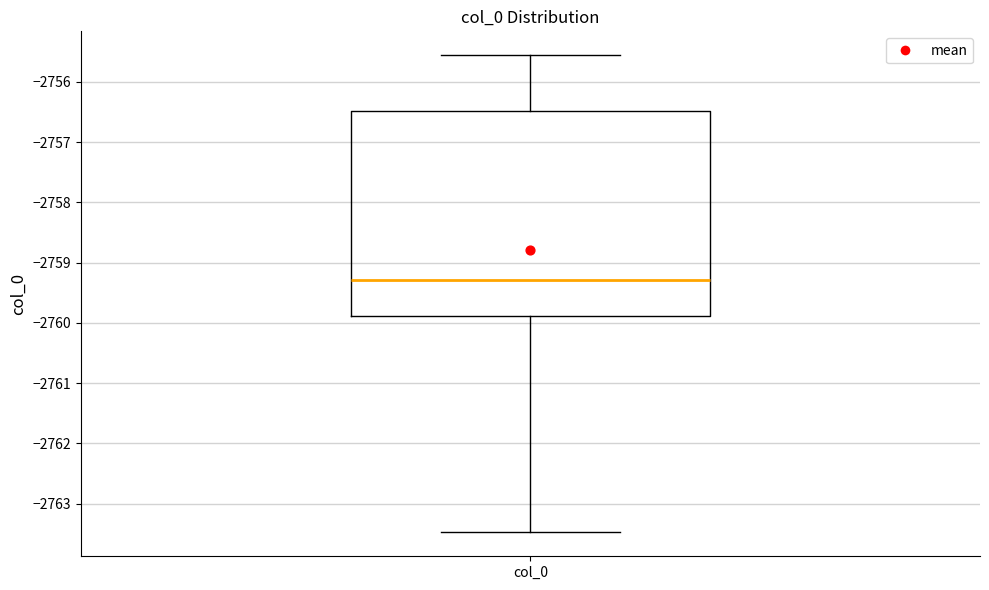

Read this box plot against the y-axis: the position of the median line, the range covered by the box, and the ends of both whiskers. The values are not printed on the chart, so give them approximately, as read against the axis.

median -2759.3, box -2759.9 to -2756.5, whiskers -2763.5 to -2755.6